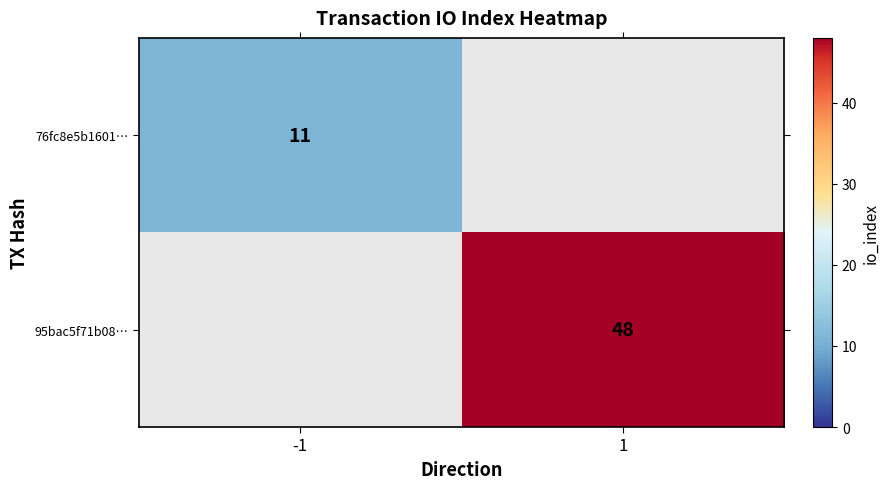

The 95bac5f71b08… series shows 70 at 1. True or false?

False